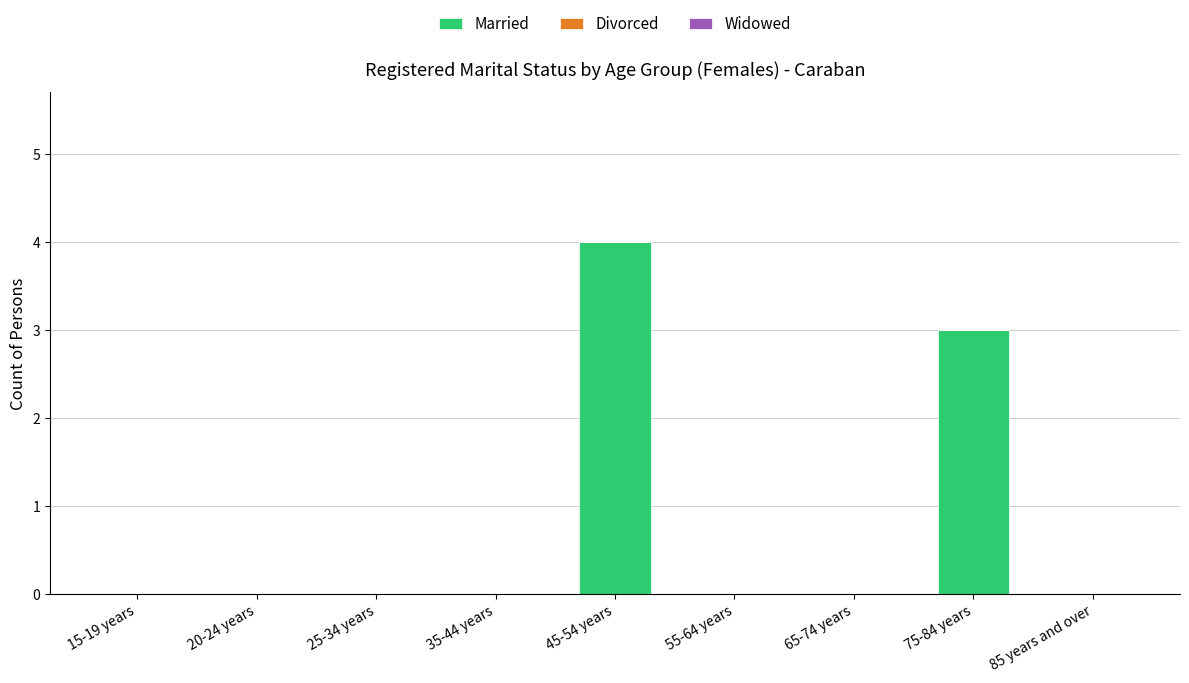

Between 15-19 years and 75-84 years, which is larger?

75-84 years